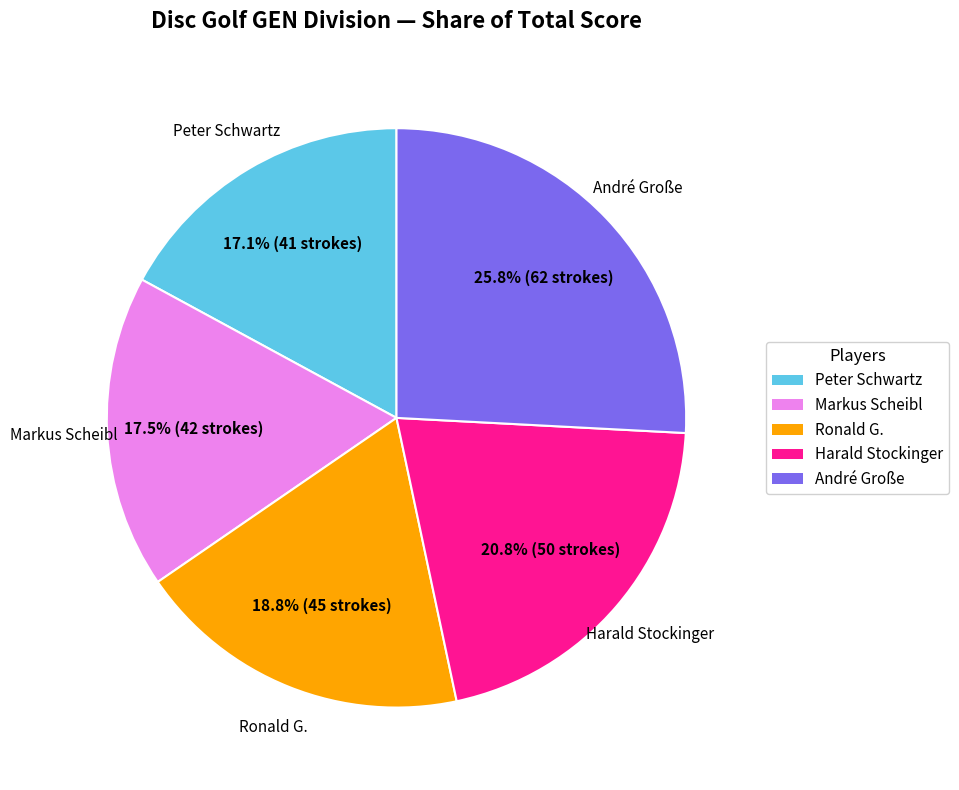

How many slices are in this pie chart?

5